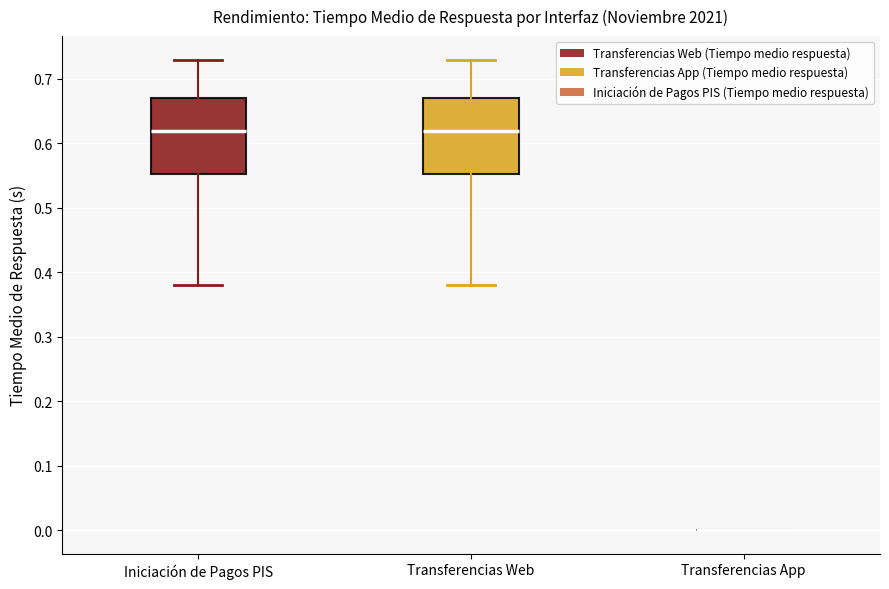

Reading left to right, transcribe this box plot: for each box, give where its median line is, the range the box spans, and where its two whiskers end, as read against the y-axis. The values are not printed on the chart, so give them approximately, as read against the axis.

Iniciación de Pagos PIS: median 0.62, box 0.55 to 0.67, whiskers 0.38 to 0.73
Transferencias Web: median 0.62, box 0.55 to 0.67, whiskers 0.38 to 0.73
Transferencias App: box collapsed to a line at 0.00, whiskers 0.00 to 0.00